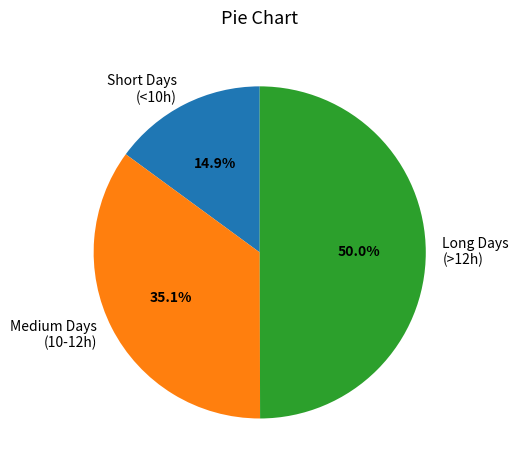

Rank the categories by value from lowest to highest.

Short Days (<10h), Medium Days (10-12h), Long Days (>12h)